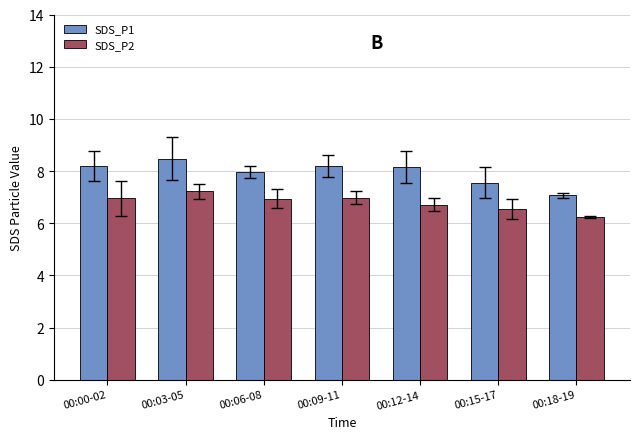

What is the sum of all SDS_P1 values?

55.6